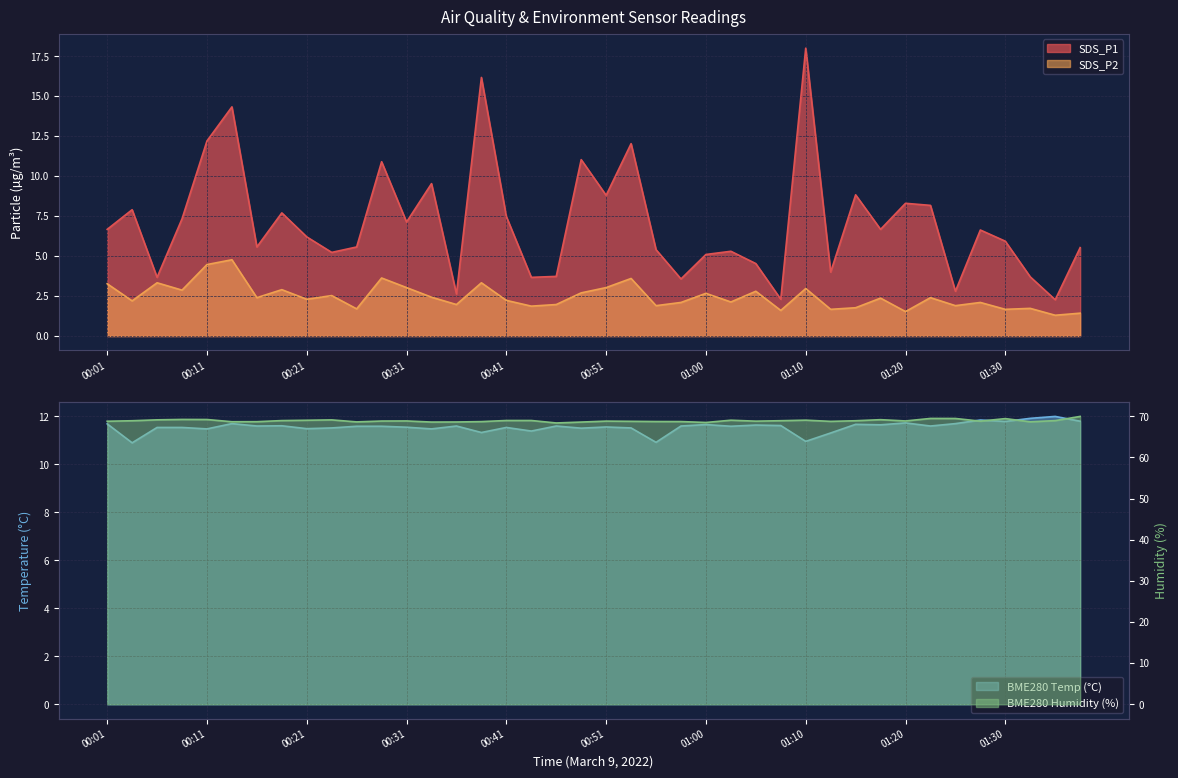

What is the label of the 29th point from the left?

01:10